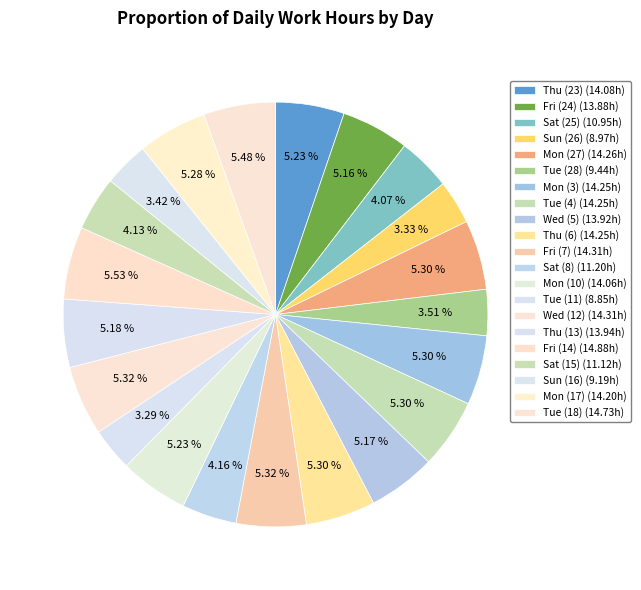

What is the ratio of the value at Mon (17) to the value at Sat (8)?

1.3